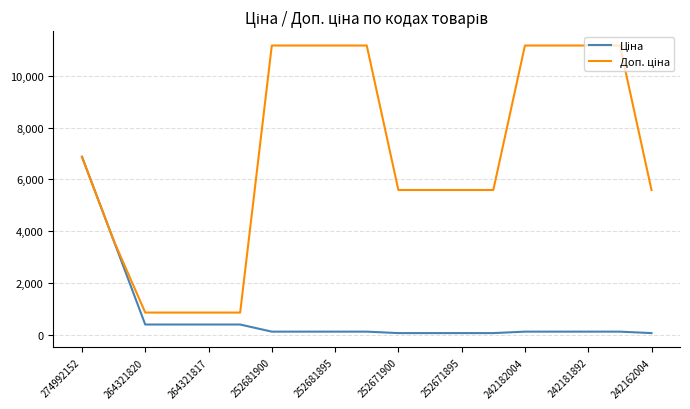

What is the maximum value shown in the chart?

11169.0